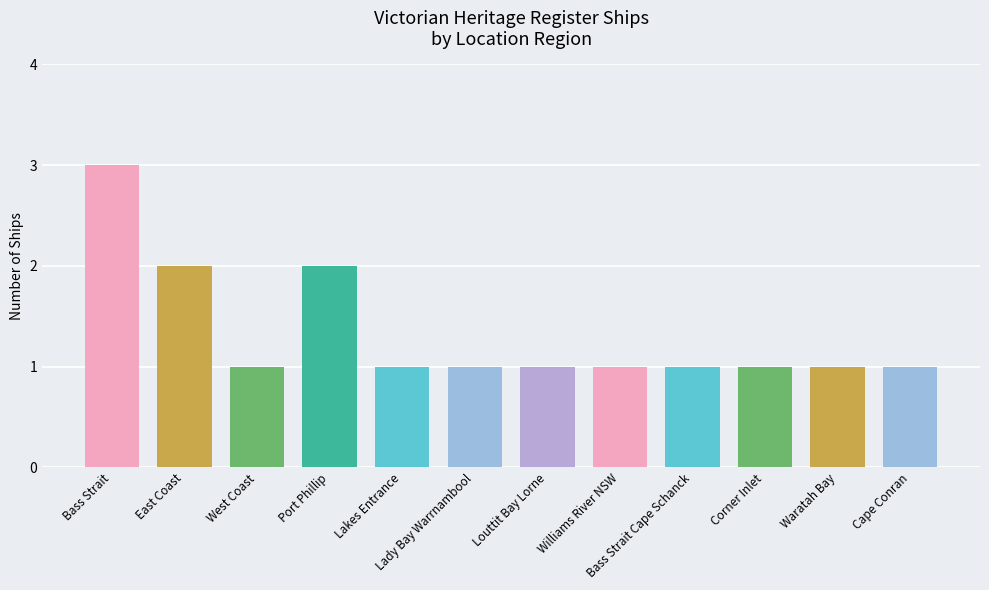

Is it true that the value at Bass Strait Cape Schanck is 1?

True